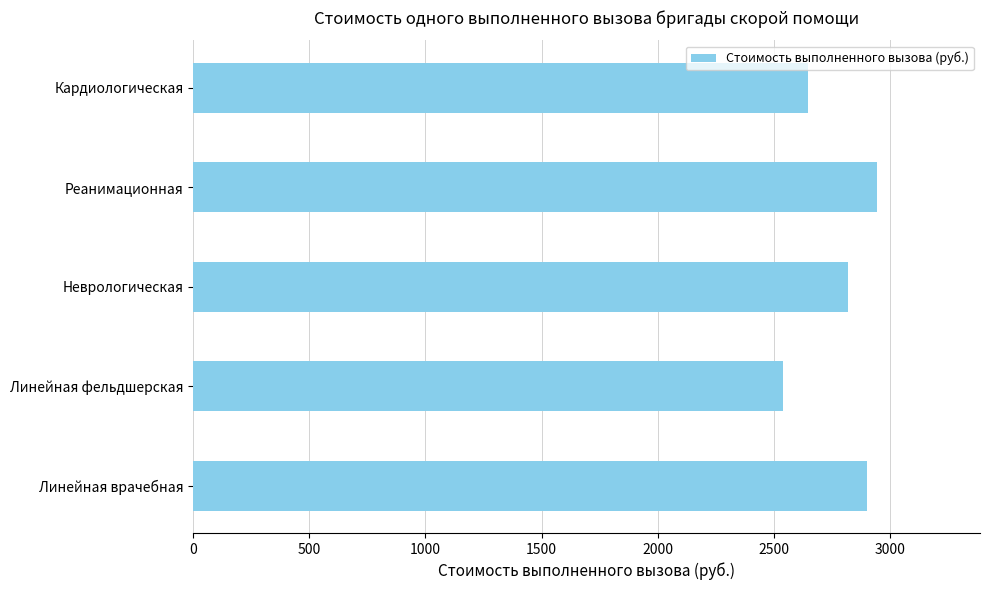

Which category has the lowest value across all series?

Линейная фельдшерская